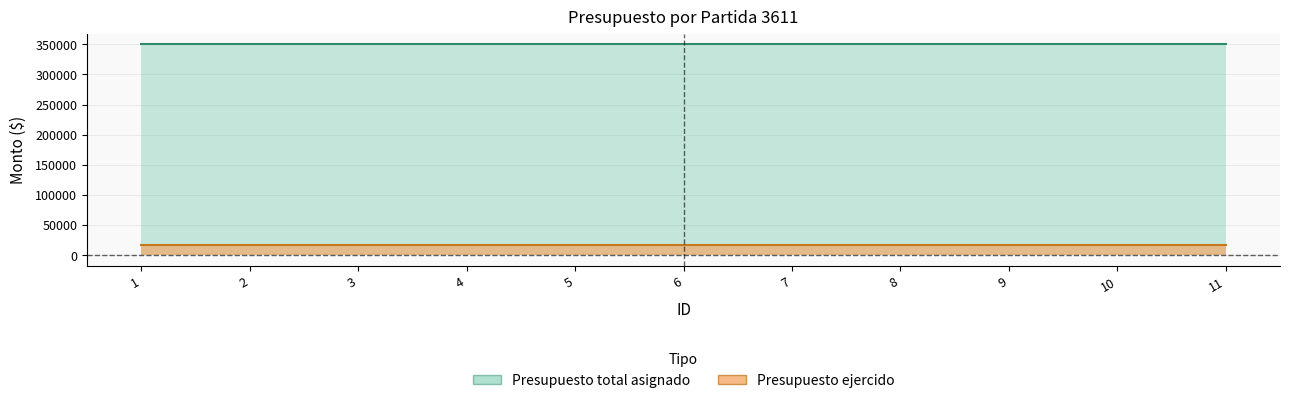

Which category has the highest value in the Presupuesto total asignado series?

1